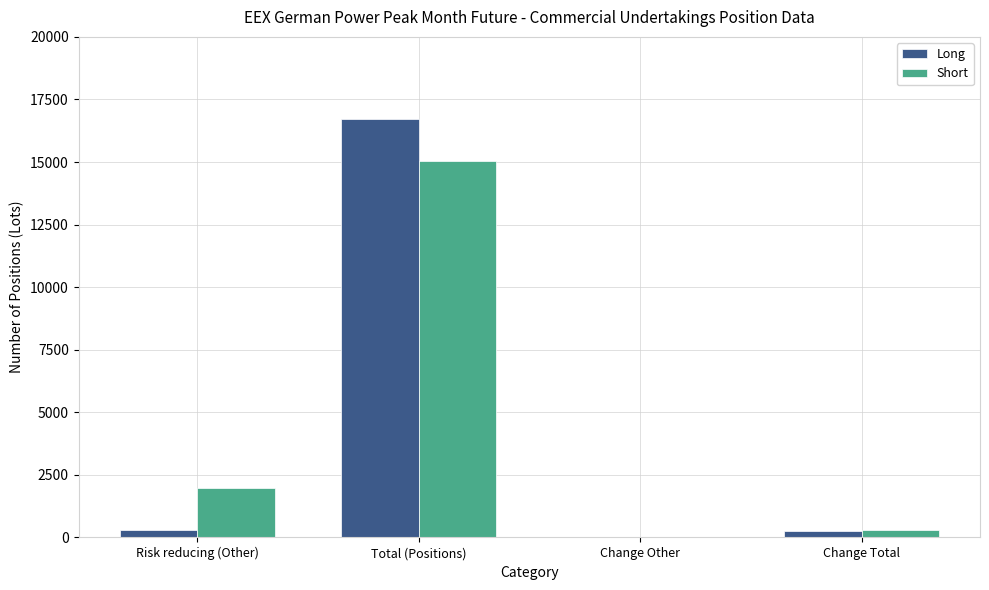

Which series changed the most between Total (Positions) and Change Other?

Long